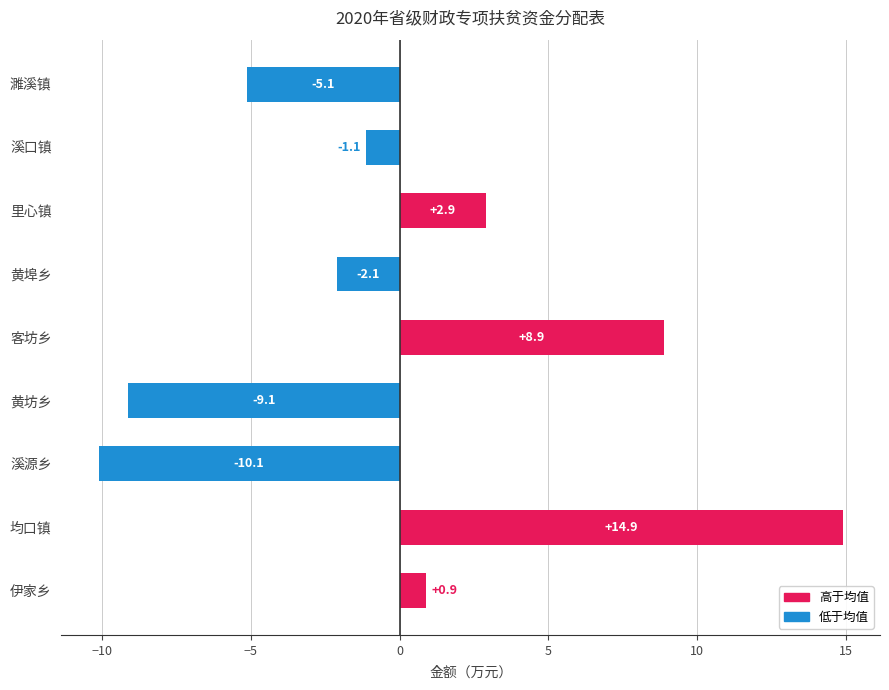

Rank the categories by value from highest to lowest.

均口镇, 客坊乡, 里心镇, 伊家乡, 溪口镇, 黄埠乡, 濉溪镇, 黄坊乡, 溪源乡